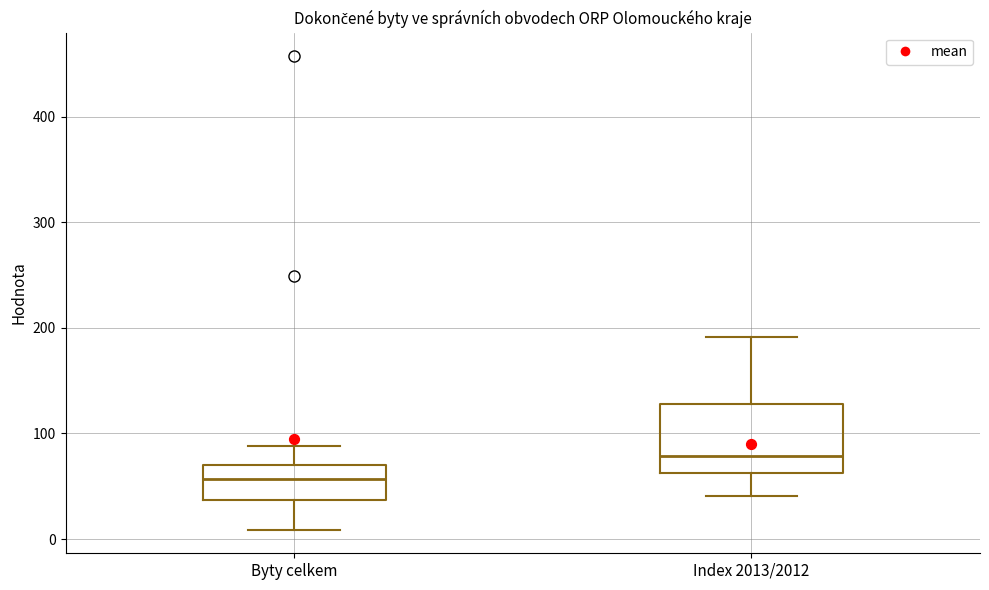

Which box is the tallest, from its lower edge to its upper edge?

Index 2013/2012